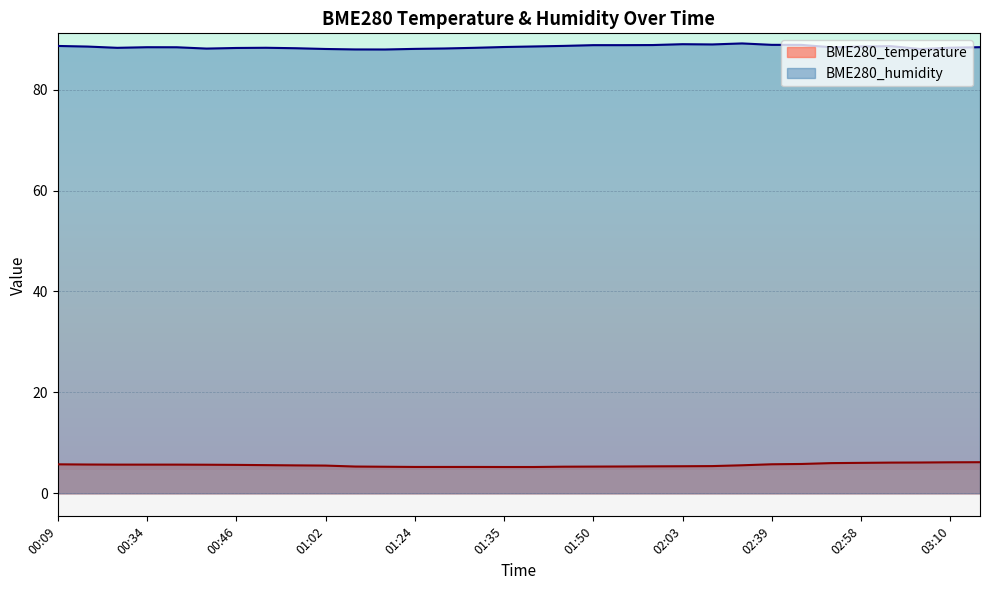

Reading right to left, transcribe all the data shown in this chart.

BME280_temperature: 03:13=6.2	03:10=6.2	03:06=6.1	03:02=6.1	02:58=6.0	02:54=6.0	02:43=5.8	02:39=5.8	02:24=5.6	02:07=5.4	02:03=5.4	01:59=5.3	01:54=5.3	01:50=5.3	01:47=5.3	01:39=5.2	01:35=5.2	01:31=5.2	01:28=5.2	01:24=5.2	01:21=5.3	01:17=5.3	01:02=5.5	00:58=5.5	00:54=5.6	00:46=5.6	00:42=5.7	00:38=5.7	00:34=5.7	00:21=5.7	00:17=5.7	00:09=5.8
BME280_humidity: 03:13=88.4	03:10=88.3	03:06=88.0	03:02=88.6	02:58=88.5	02:54=88.4	02:43=88.8	02:39=88.9	02:24=89.1	02:07=88.9	02:03=89.0	01:59=88.8	01:54=88.8	01:50=88.8	01:47=88.7	01:39=88.5	01:35=88.4	01:31=88.3	01:28=88.1	01:24=88.1	01:21=87.9	01:17=88.0	01:02=88.0	00:58=88.2	00:54=88.3	00:46=88.2	00:42=88.1	00:38=88.4	00:34=88.4	00:21=88.3	00:17=88.5	00:09=88.6